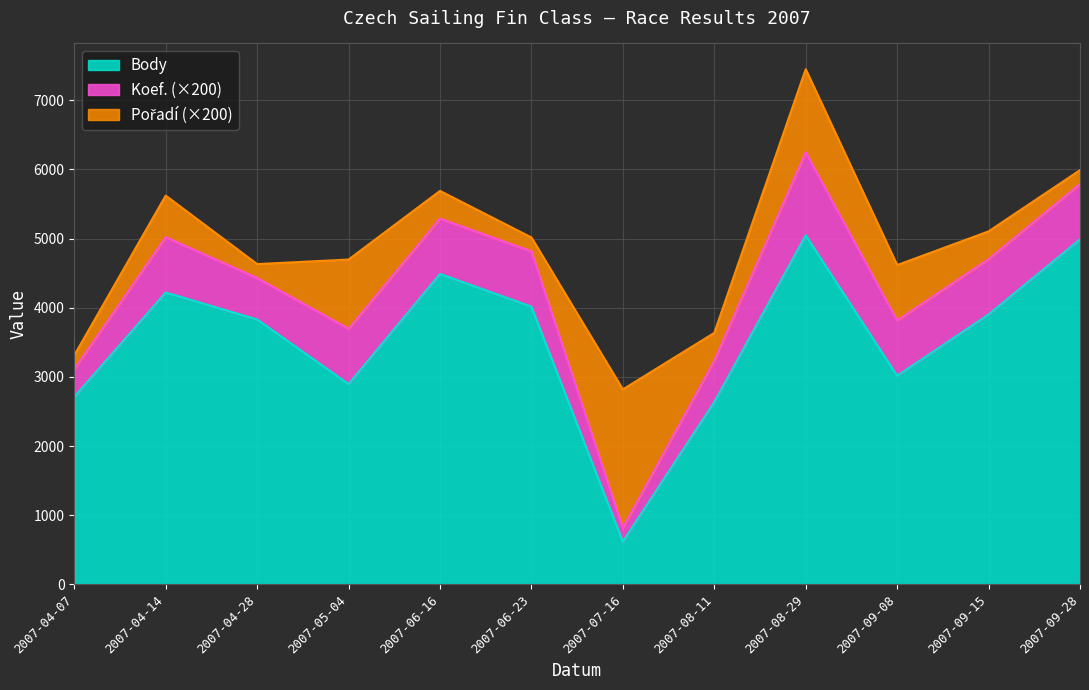

True or false: Body and Koef. intersect in this chart.

False